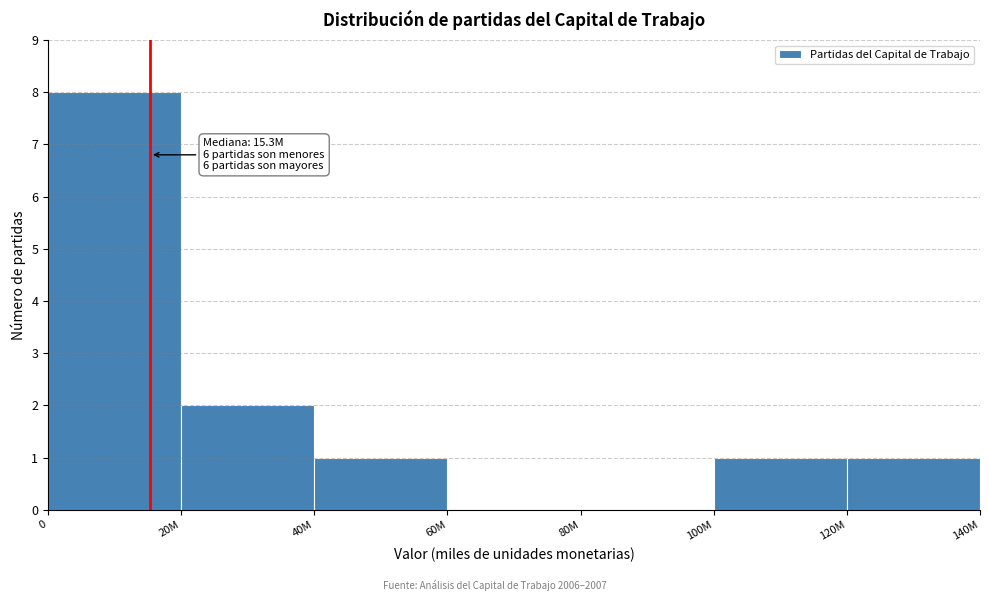

Reading left to right, list all the values displayed in this chart.

0=8	20M=2	40M=1	60M=0	80M=0	100M=1	120M=1